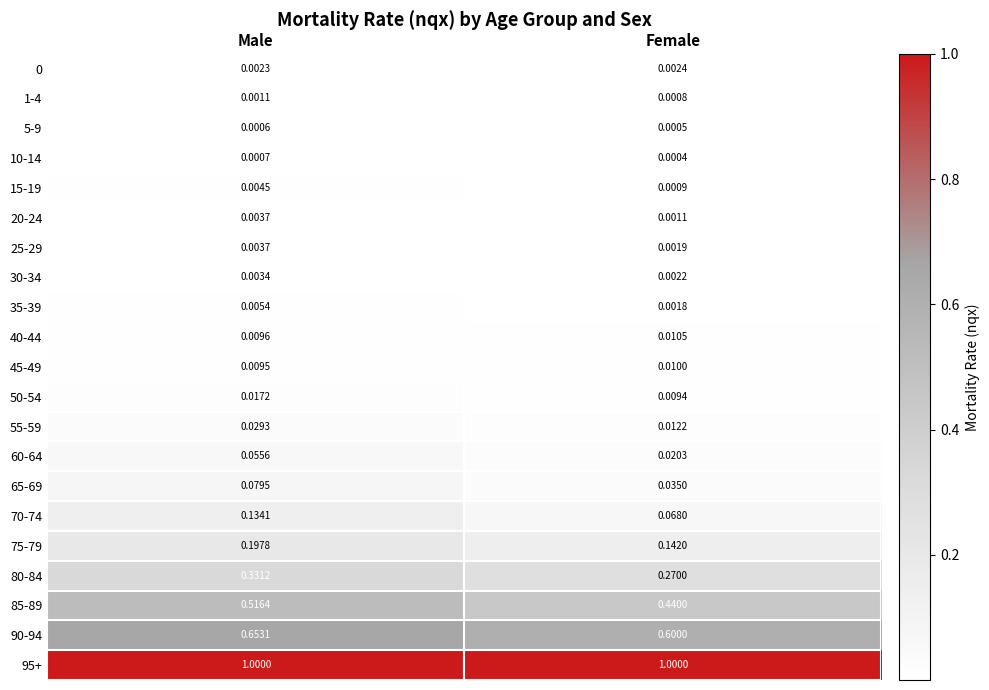

Where is 25-29 nearest to the value 0?

Female